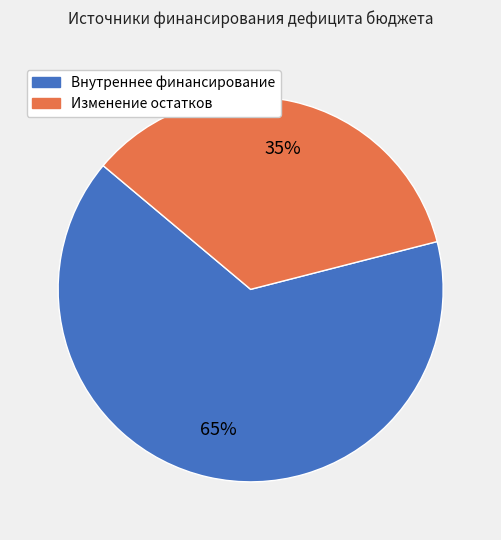

Which category accounts for the majority?

Внутреннее финансирование